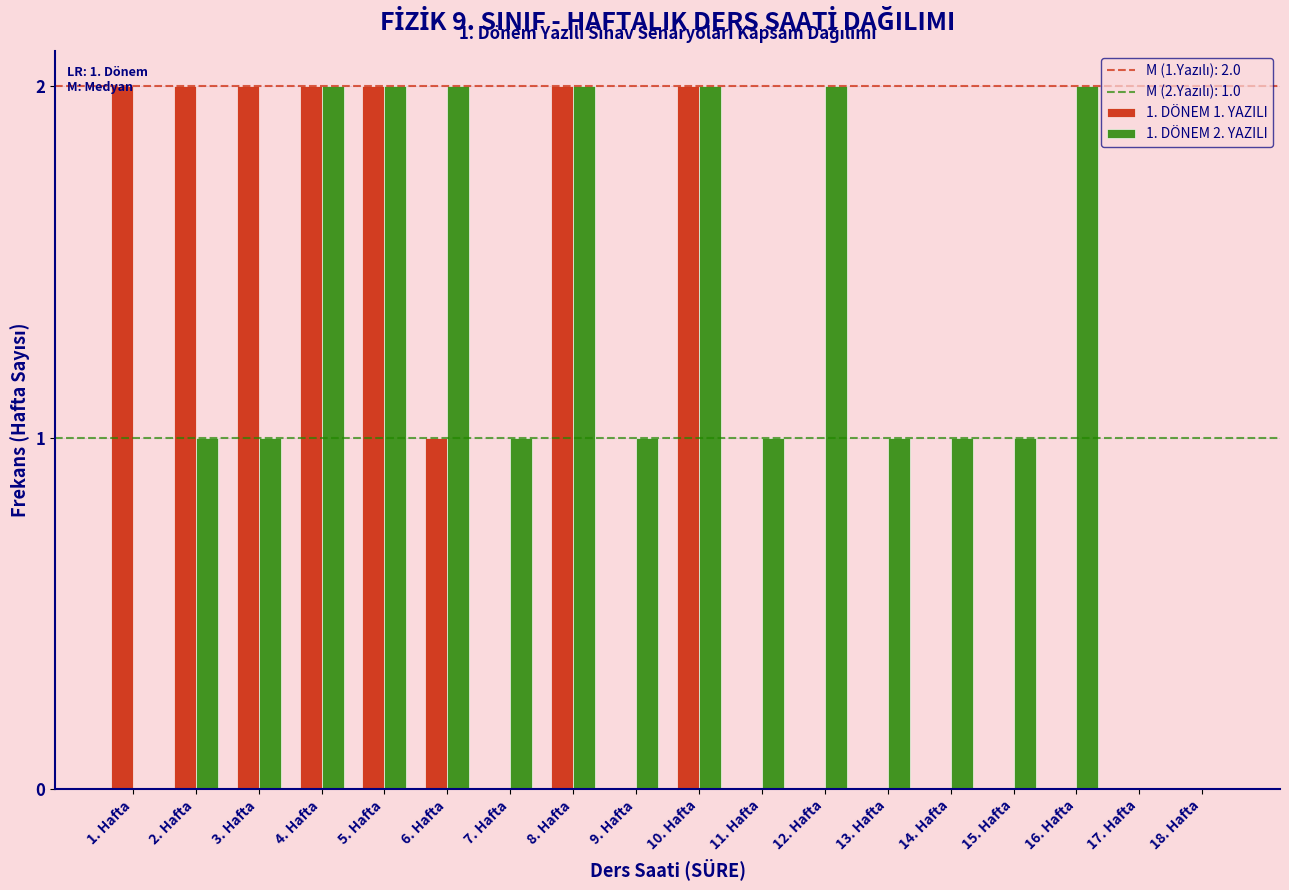

Which series has the largest total across all categories?

1. DÖNEM 2. YAZILI